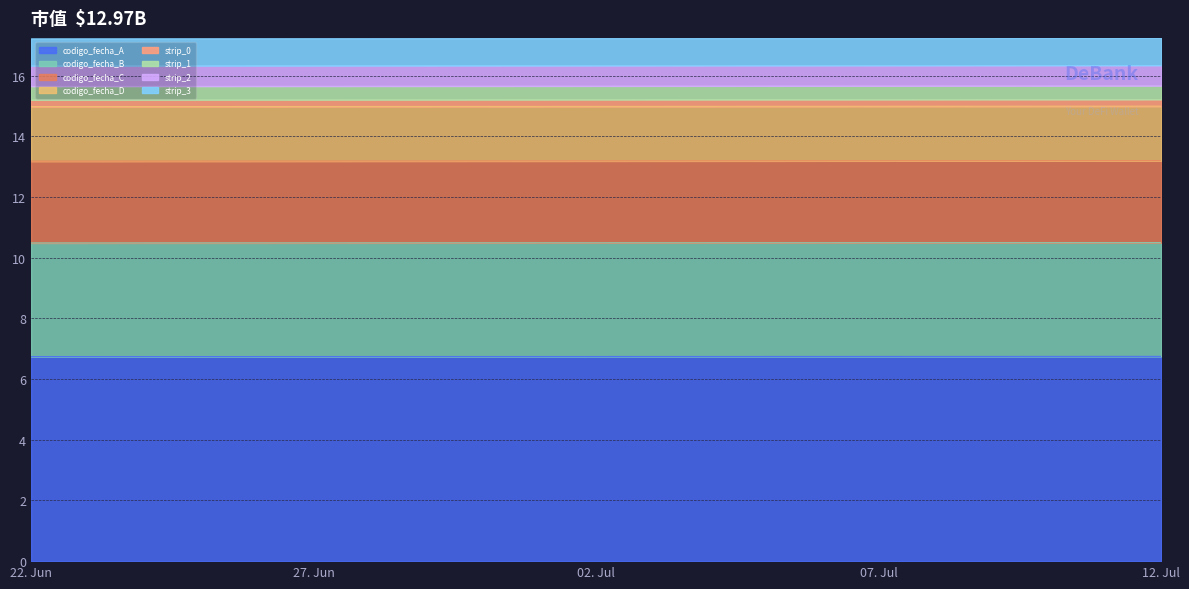

How many lines are shown in the chart?

8